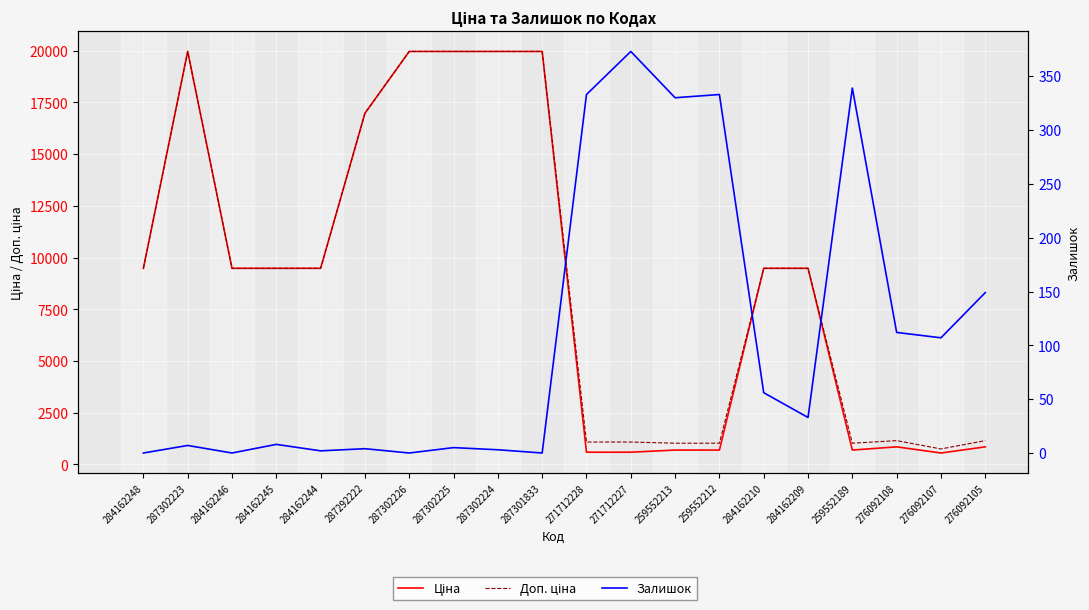

How many interior local peaks does the Залишок series have?

7